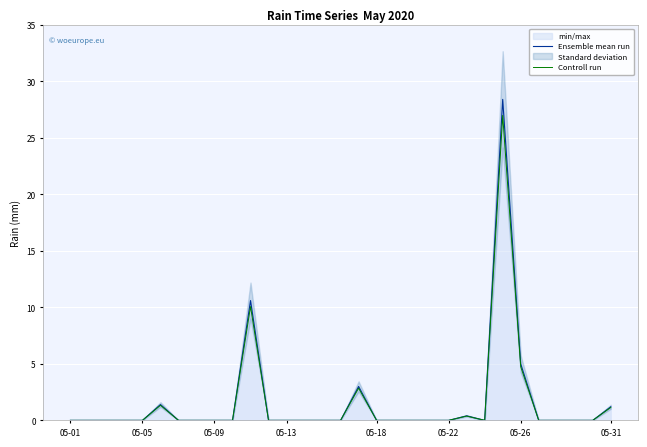

True or false: Ensemble mean run has a value of 0.0 at 05-09.

True